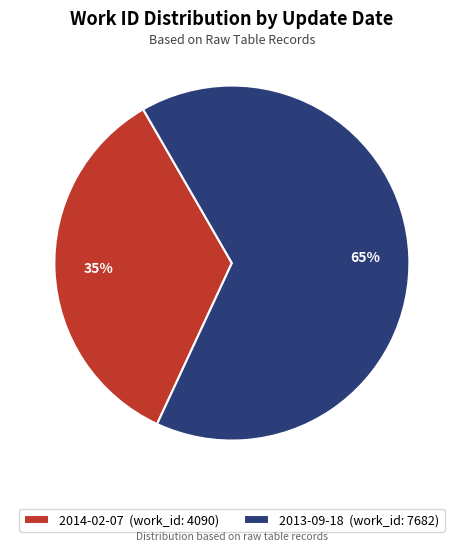

Is the sum of 2013-09-18 (work_id: 7682) and 2014-02-07 (work_id: 4090) greater than half?

Yes